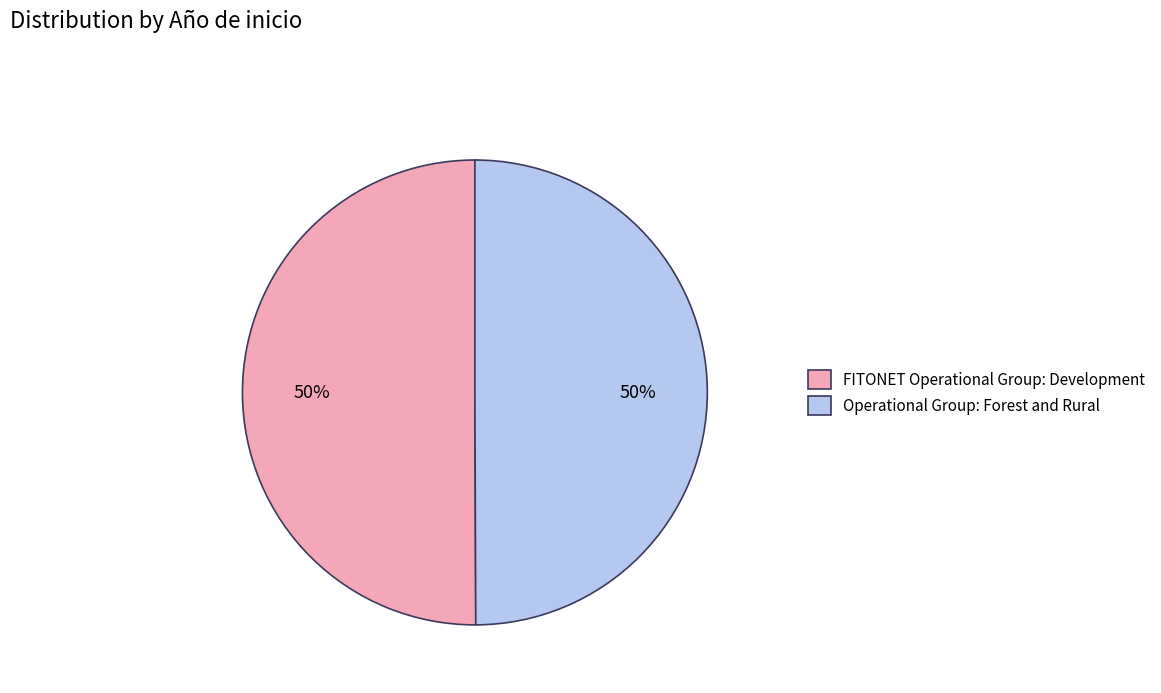

Approximately how many times larger is the value at Operational Group: Forest and Rural compared to FITONET Operational Group: Development?

1.0